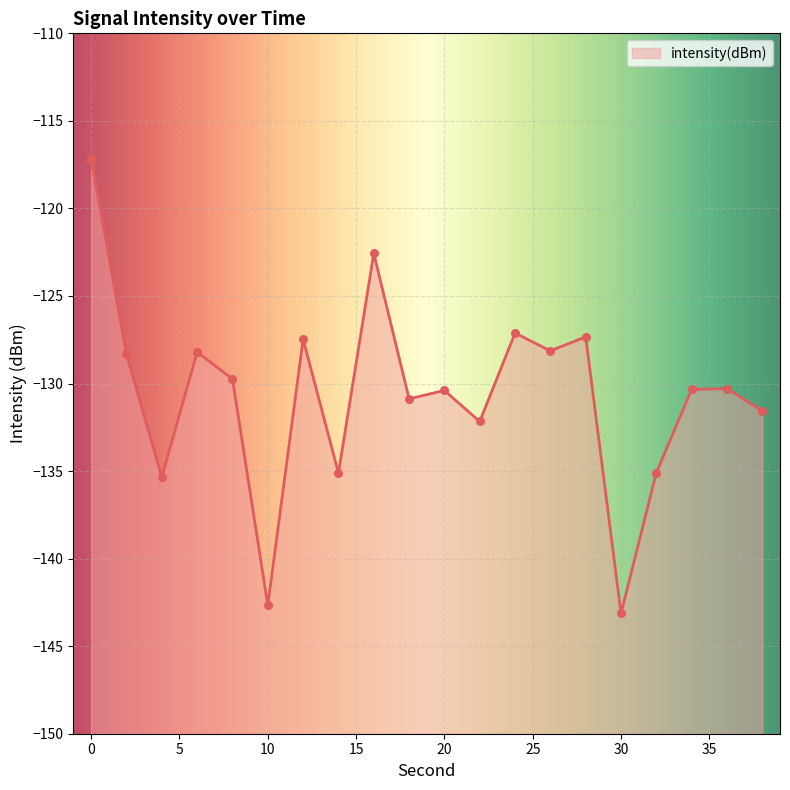

What is the change in value from 4 to 6?

+7.2